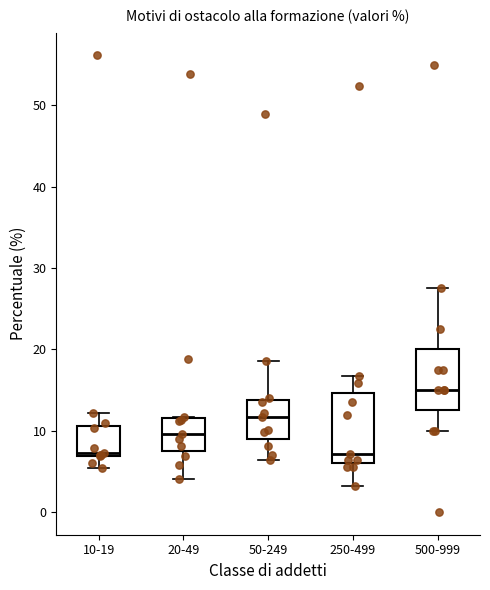

Reading left to right, transcribe this box plot: for each box, give where its median line is, the range the box spans, and where its two whiskers end, as read against the y-axis. The values are not printed on the chart, so give them approximately, as read against the axis.

10-19: median 7 (just above the box's lower edge), box 7 to 11, whiskers 5 to 12
20-49: median 10, box 8 to 12, whiskers 4 to 12
50-249: median 12, box 9 to 14, whiskers 6 to 19
250-499: median 7, box 6 to 15, whiskers 3 to 17
500-999: median 15, box 13 to 20, whiskers 10 to 28